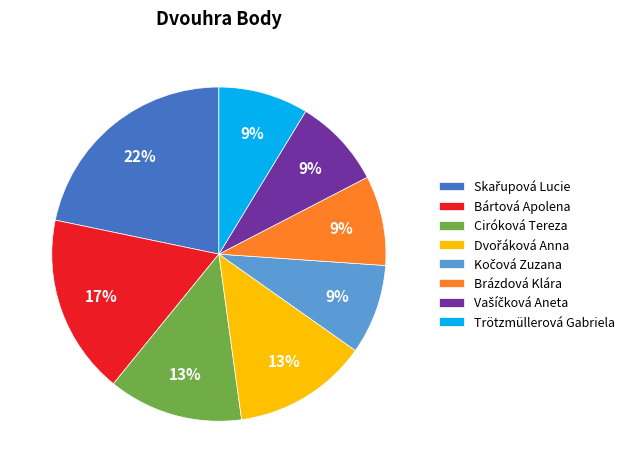

To the nearest percent, what percentage of the pie is Brázdová Klára?

9%